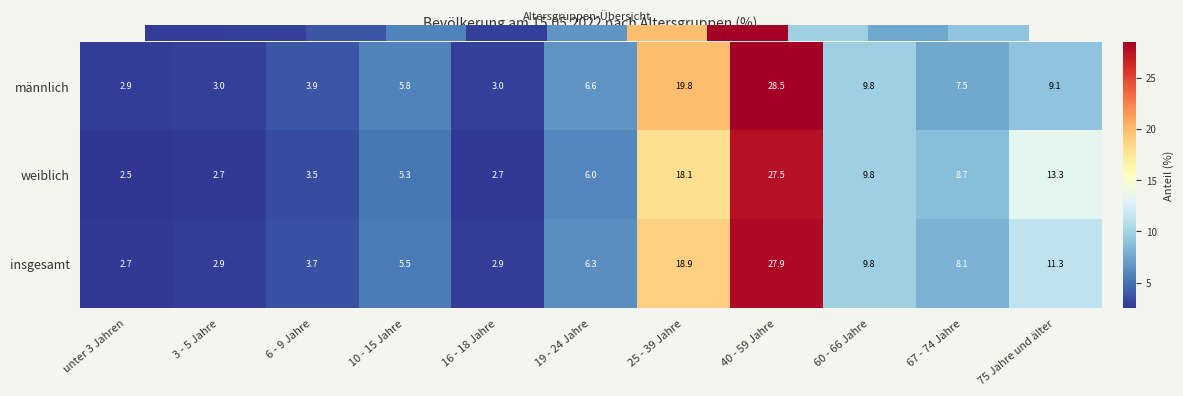

At which category is the sum across all series the highest?

40 - 59 Jahre